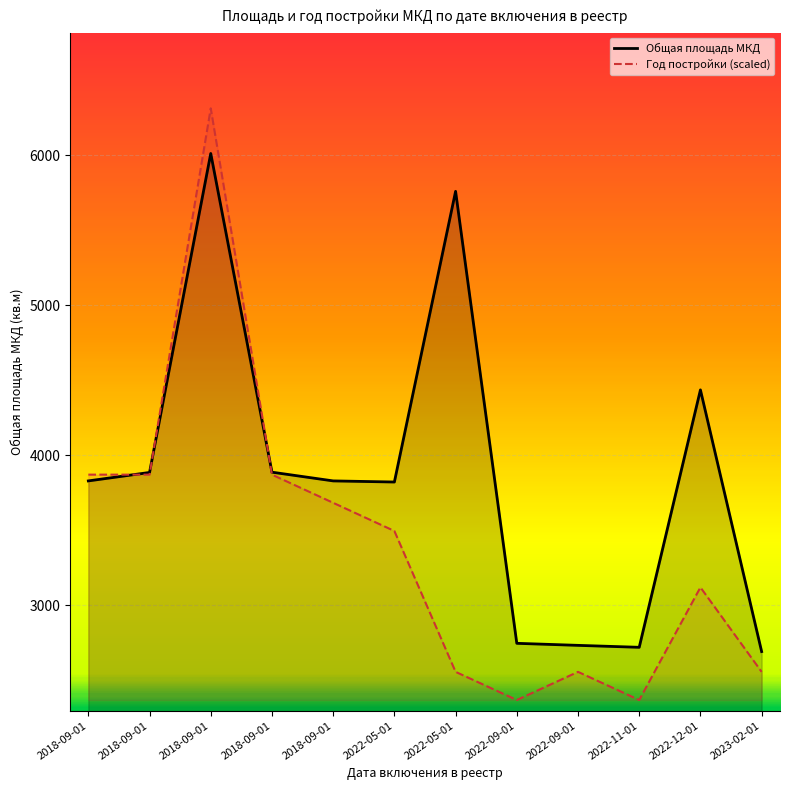

True or false: Год постройки (scaled) has more than 1 interior local peaks.

True